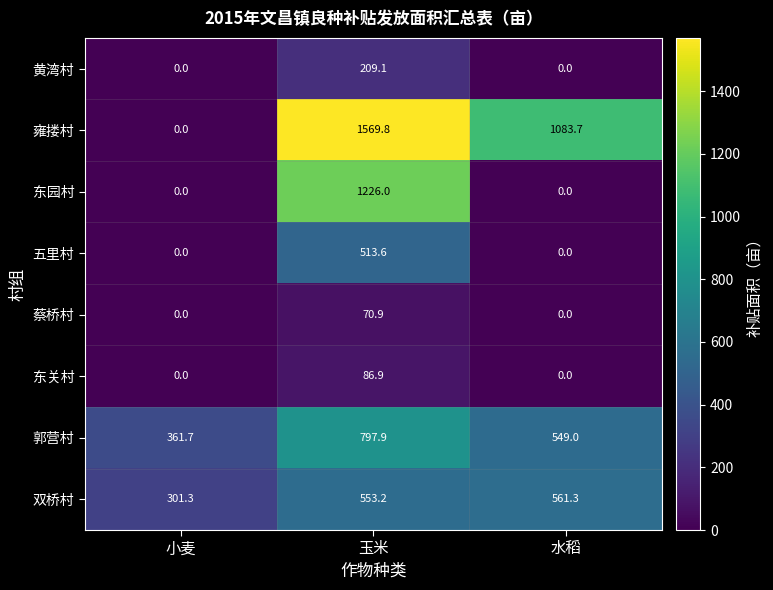

What is the difference between the maximum and minimum values in the 东关村 series?

86.9